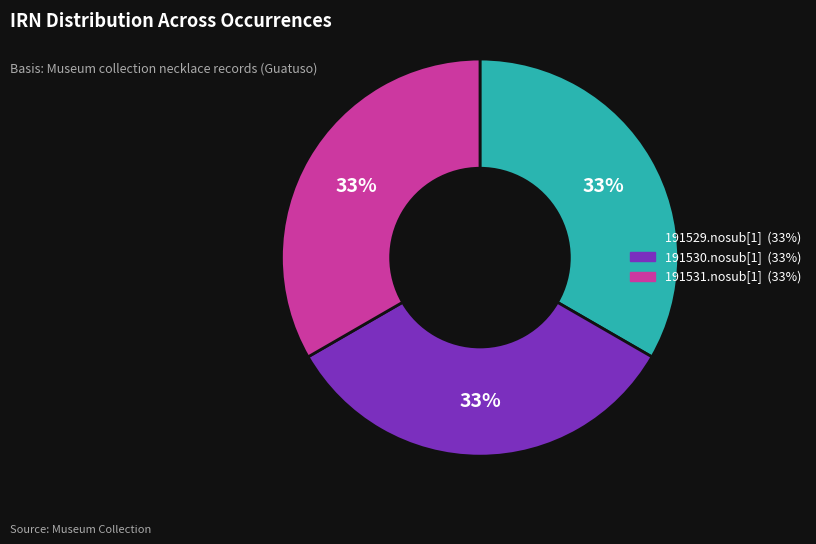

Is there any slice that represents more than half of the pie?

No